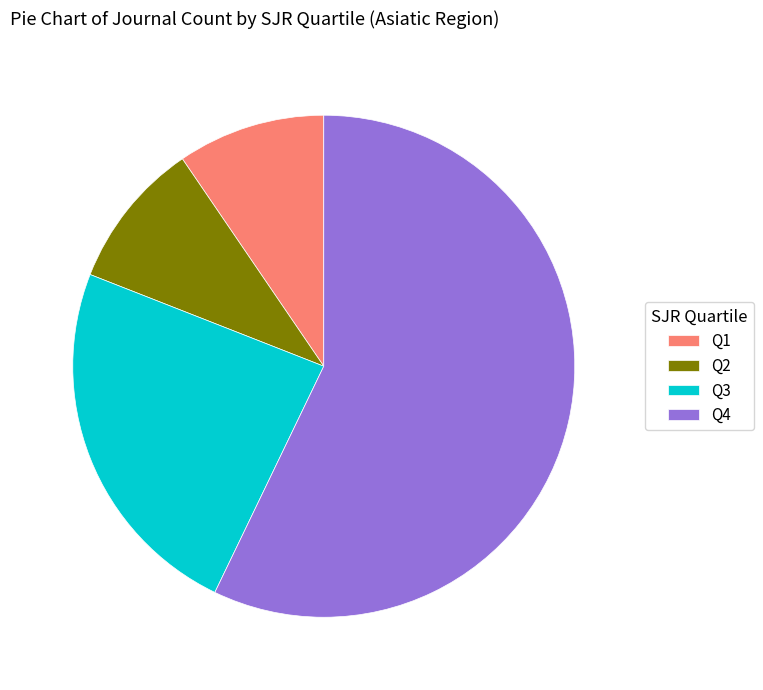

Which has a higher value, Q4 or Q1?

Q4